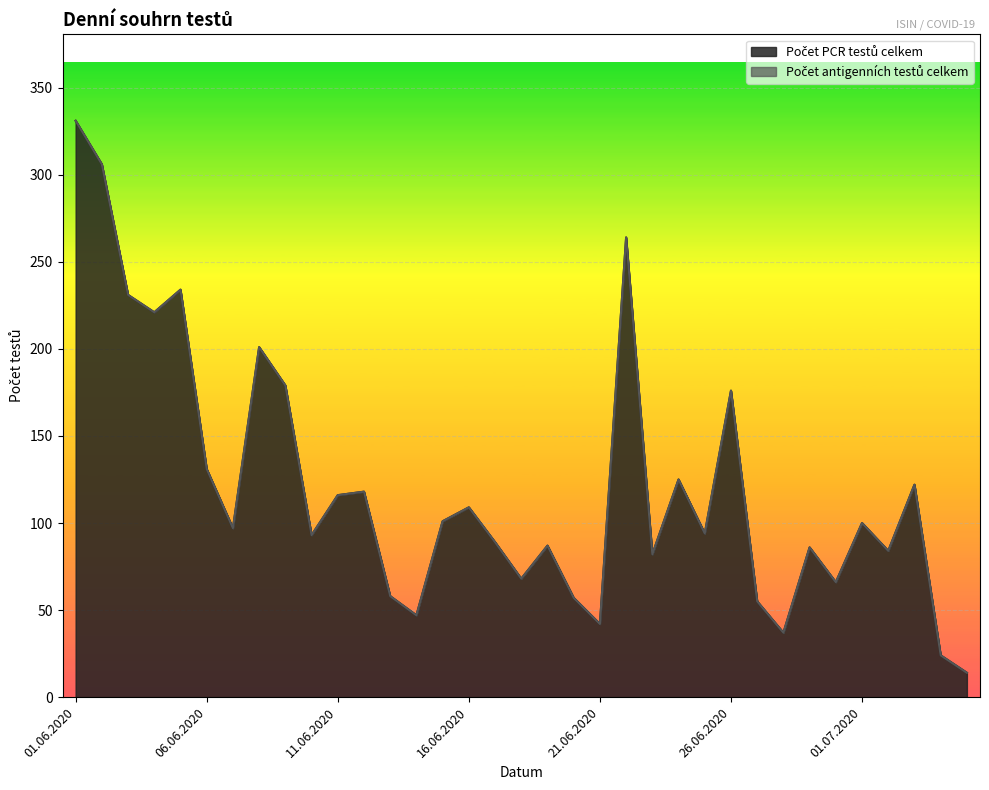

The value at 20.06.2020 is 99. True or false?

False